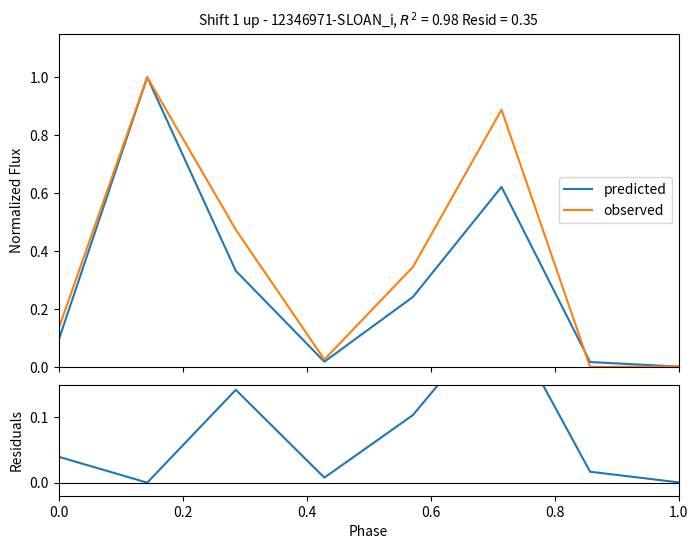

The value of residuals at 0.6 is 0.0. True or false?

False